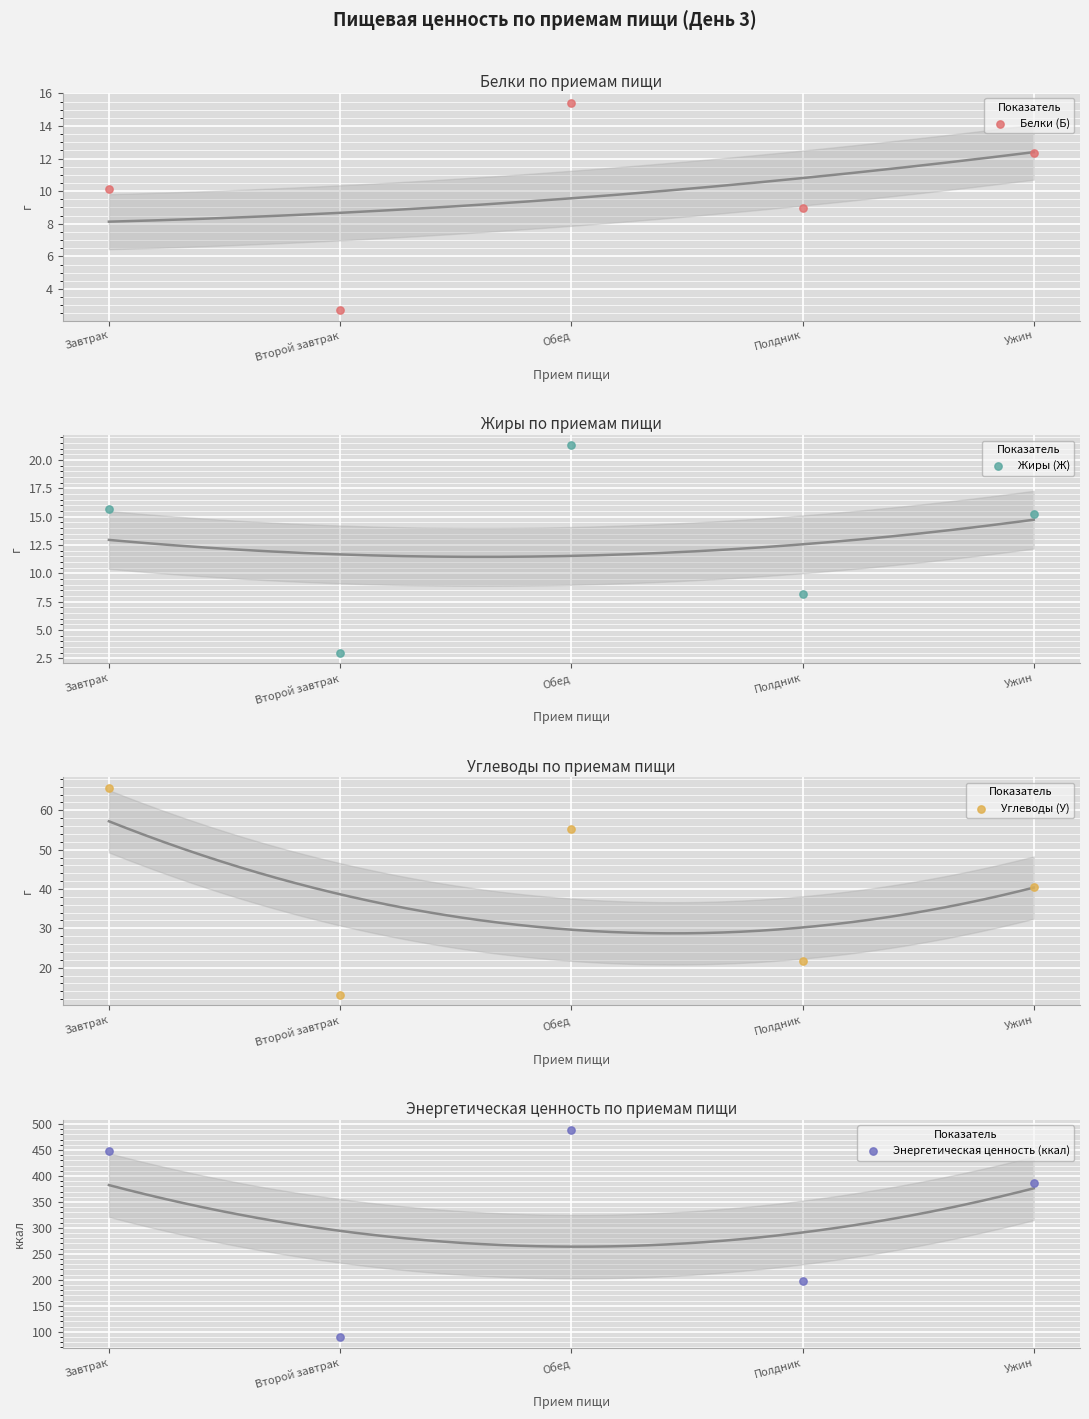

What is the total value across all series at Обед?

580.1